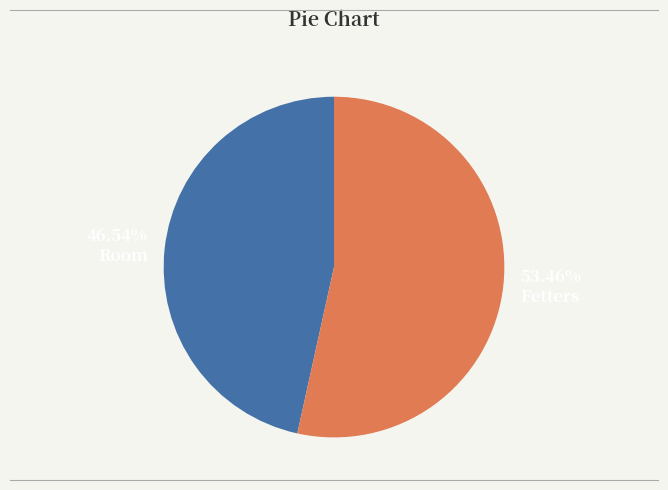

Which slice is the largest?

Fetters